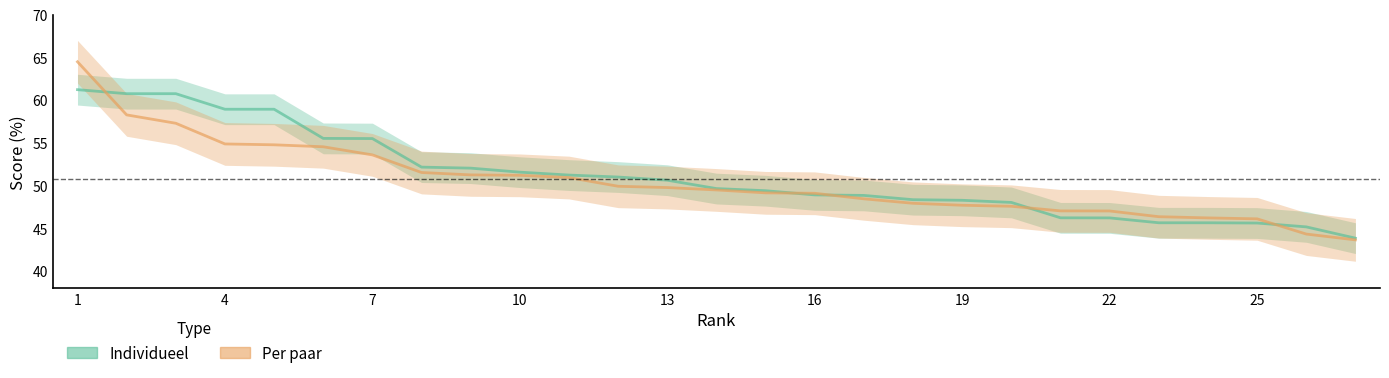

What is the difference between the Individueel values at 10 and 21?

5.3